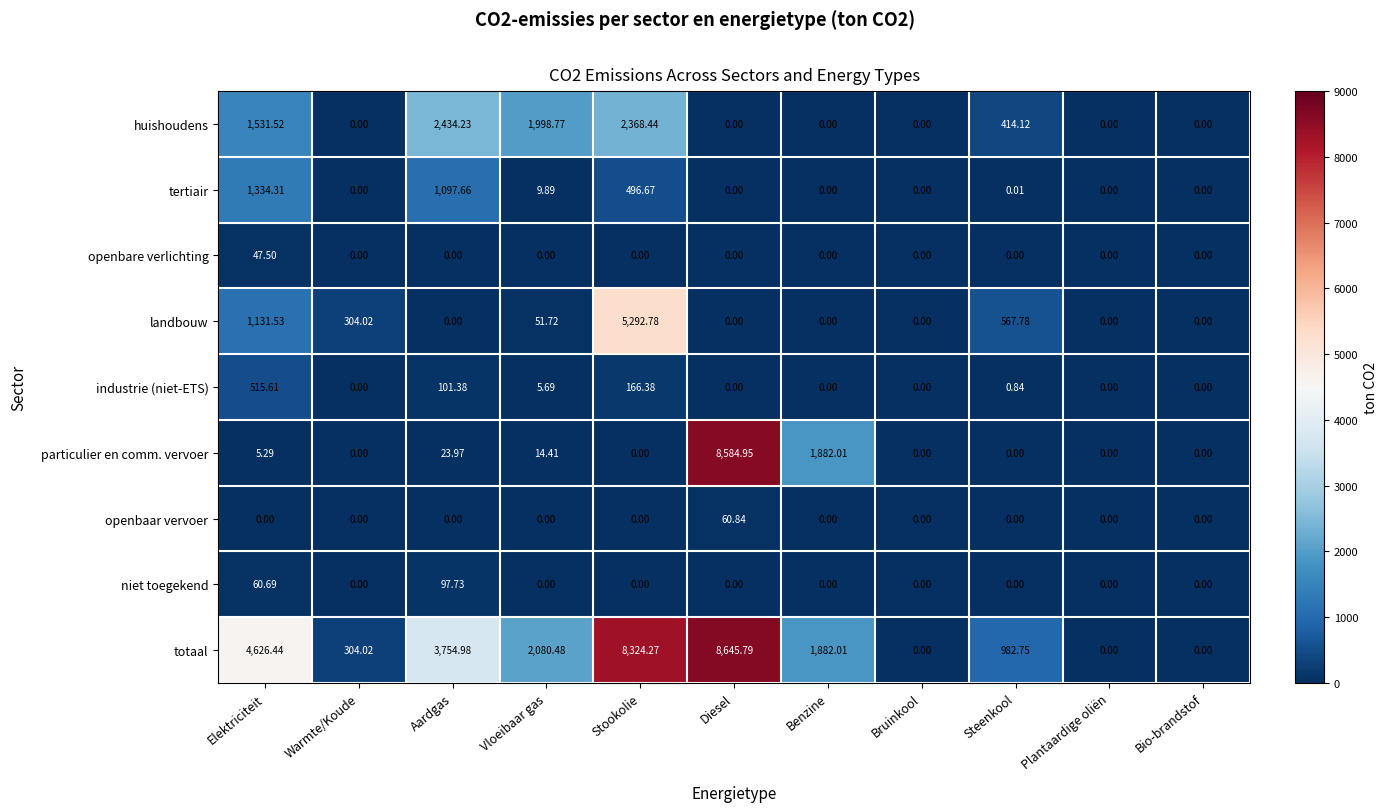

List the series in order of their peak value, highest first.

totaal, particulier en comm. vervoer, landbouw, huishoudens, tertiair, industrie (niet-ETS), niet toegekend, openbaar vervoer, openbare verlichting